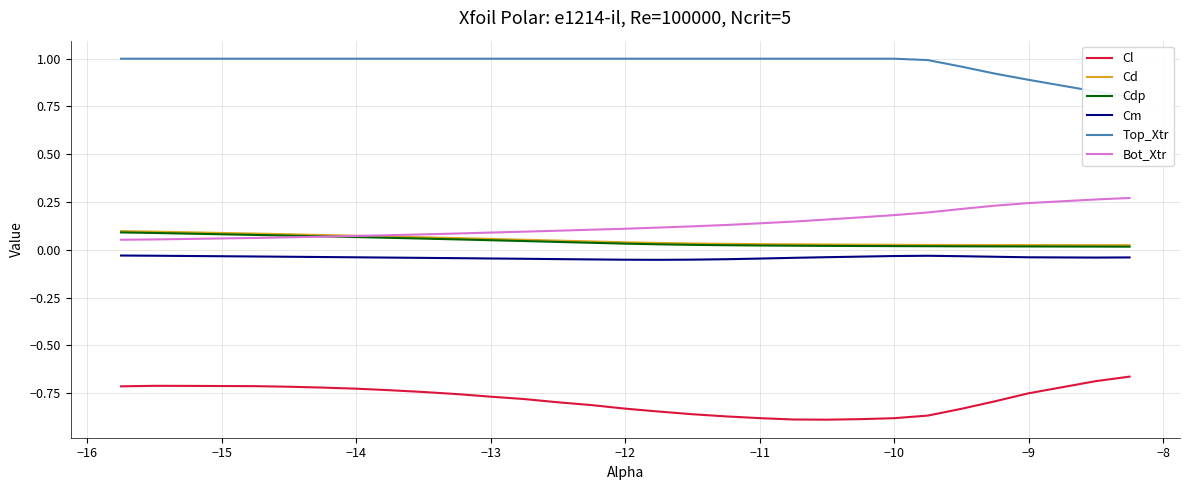

True or false: Cdp and Top_Xtr cross at least once.

False